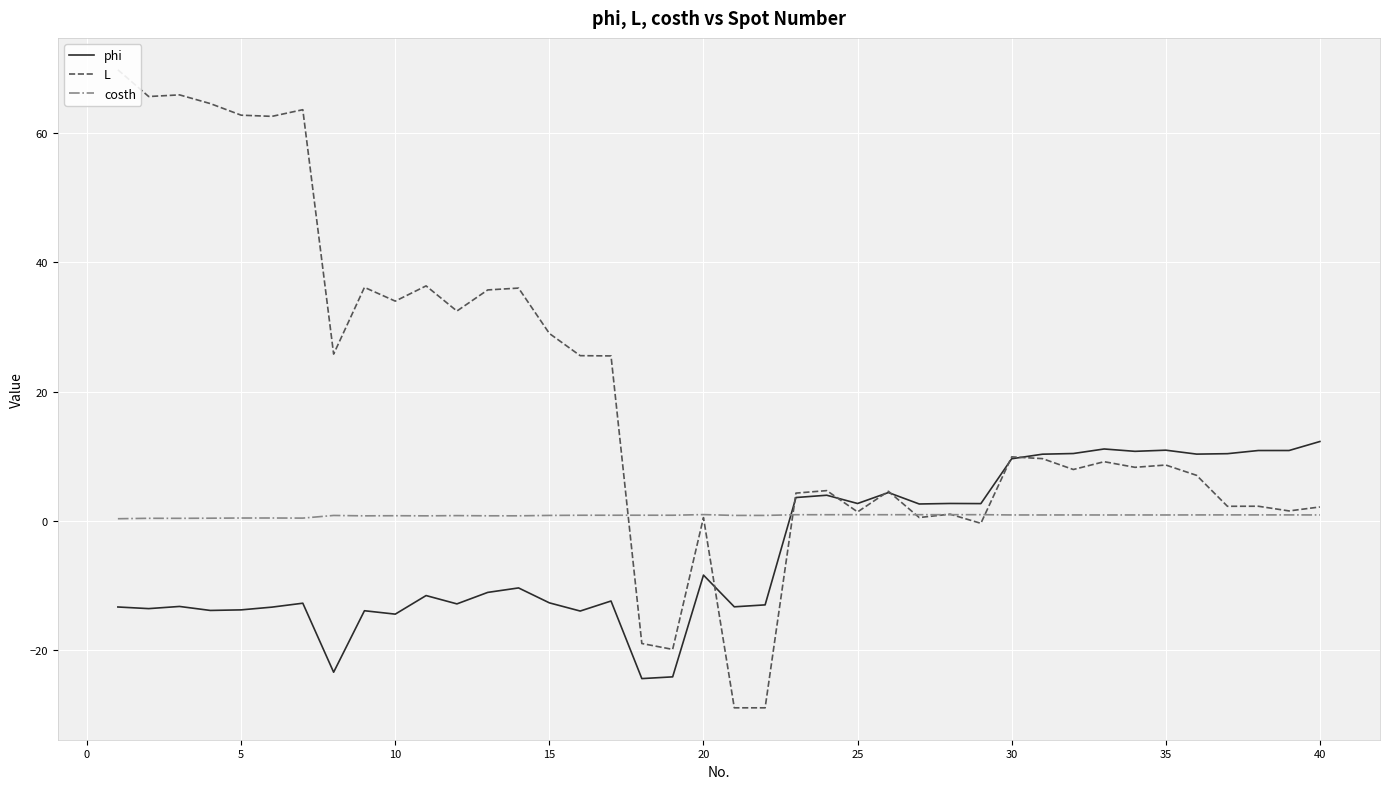

What is the highest value of the phi series?

12.3